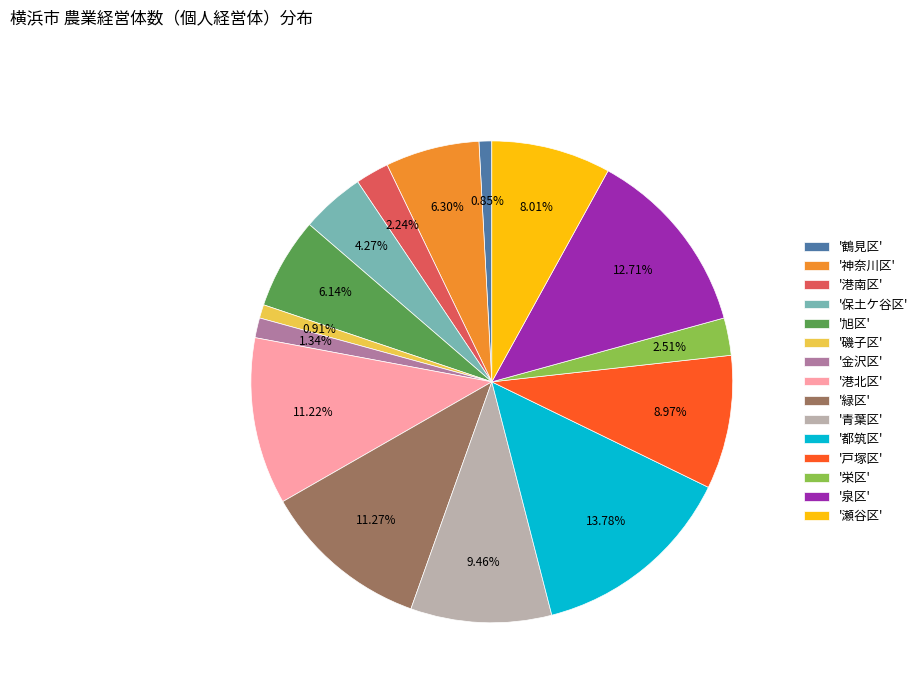

Is '青葉区' the majority of the pie?

No